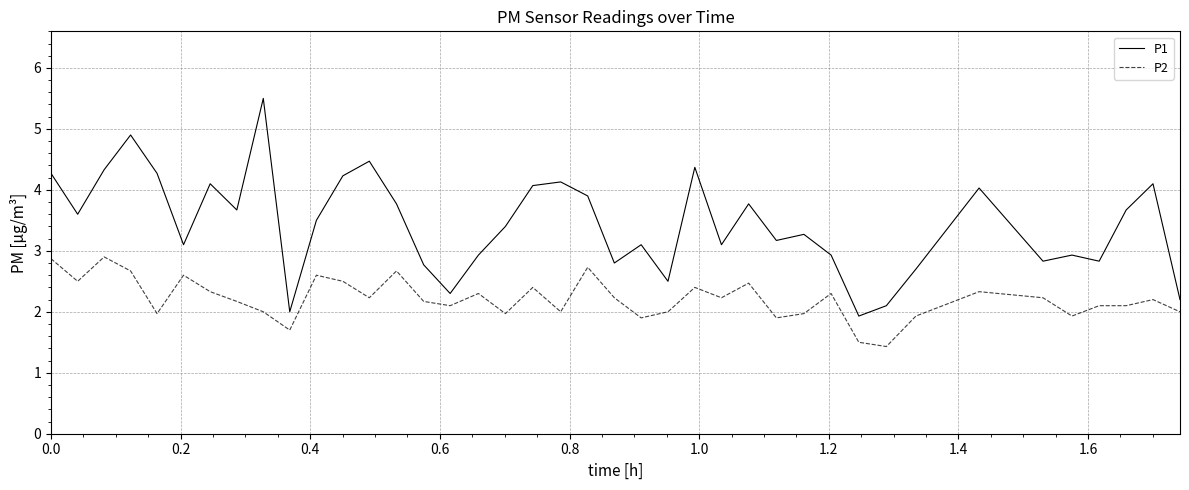

Which series has the largest total across all categories?

P1